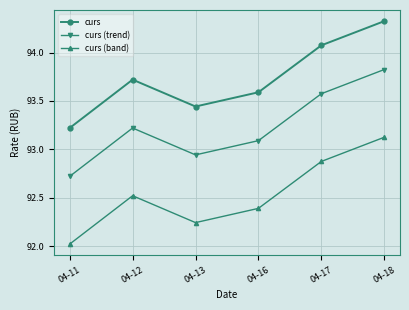

How many interior local peaks does the curs (trend) series have?

1